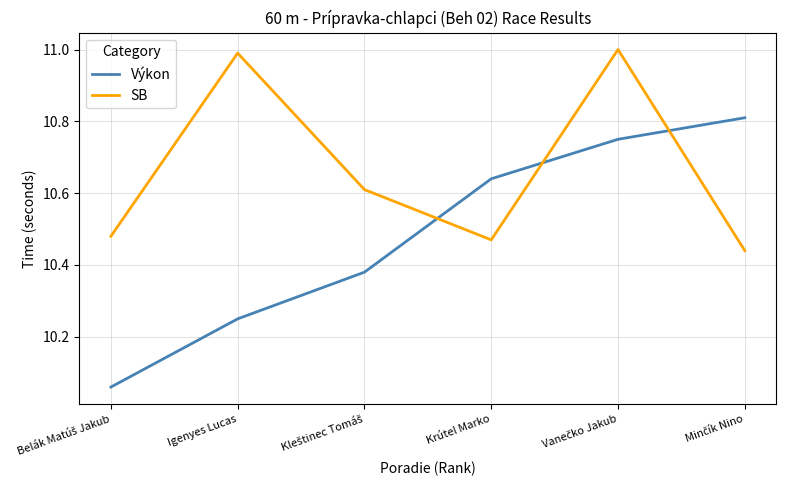

What is the difference between the second highest and second lowest values in the Výkon series?

0.5